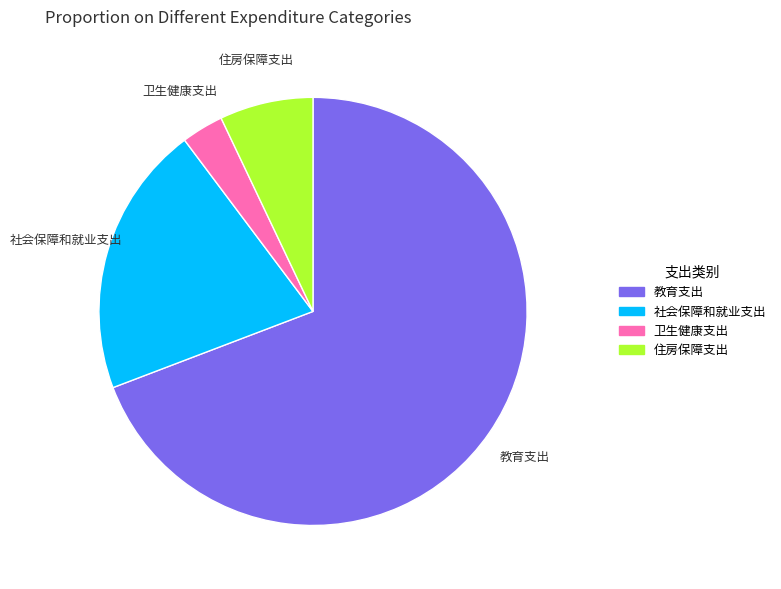

Is there a majority slice in this chart?

Yes